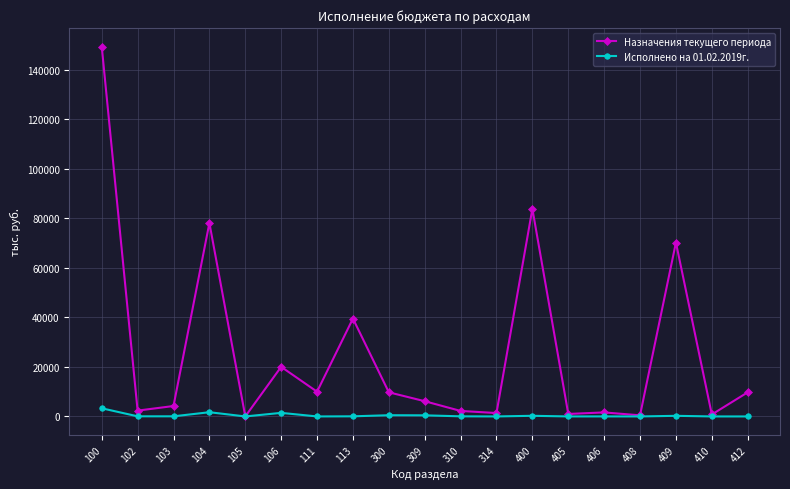

How many values in the Назначения текущего периода series exceed 6153?

10